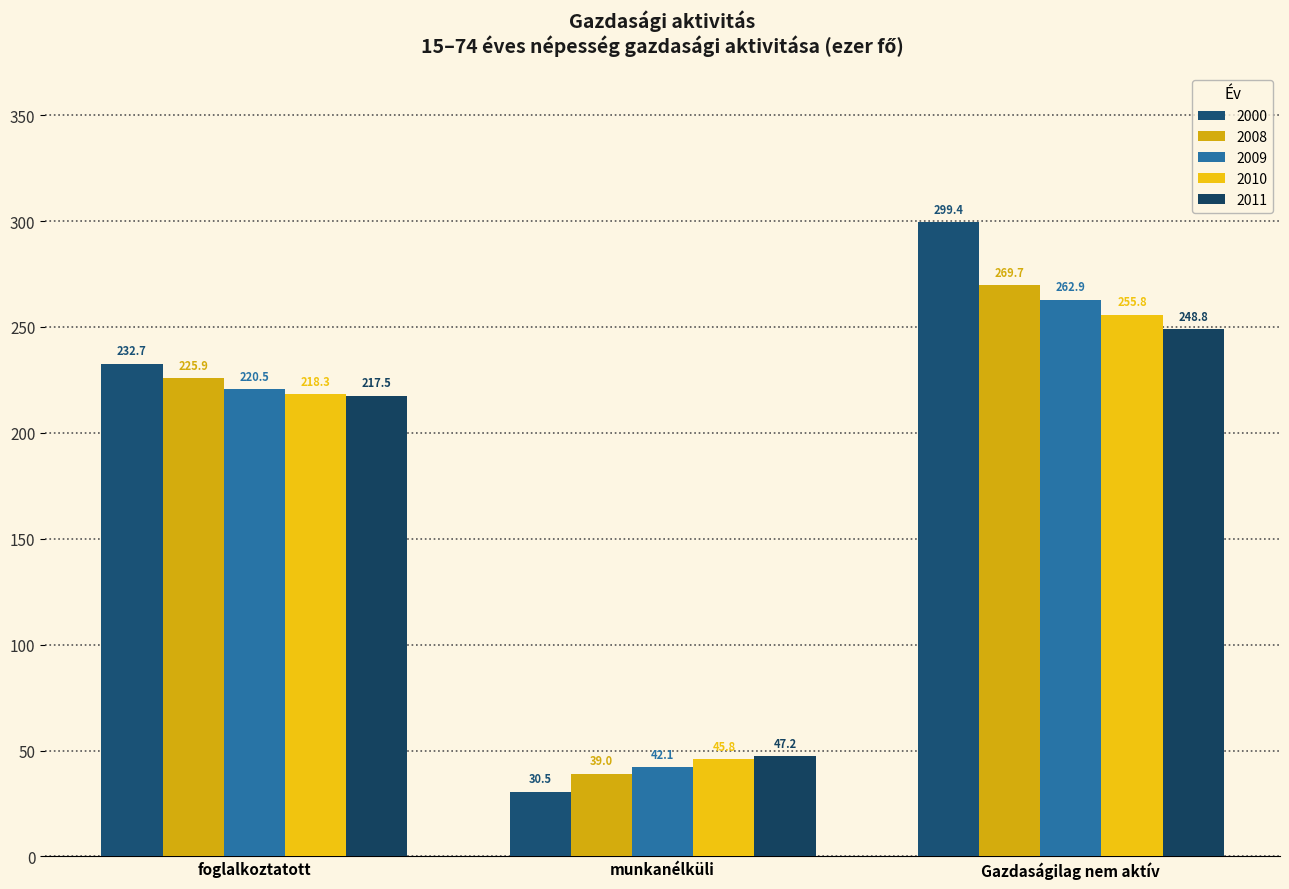

True or false: 2008 has a value of 414.5 at Gazdaságilag nem aktív.

False